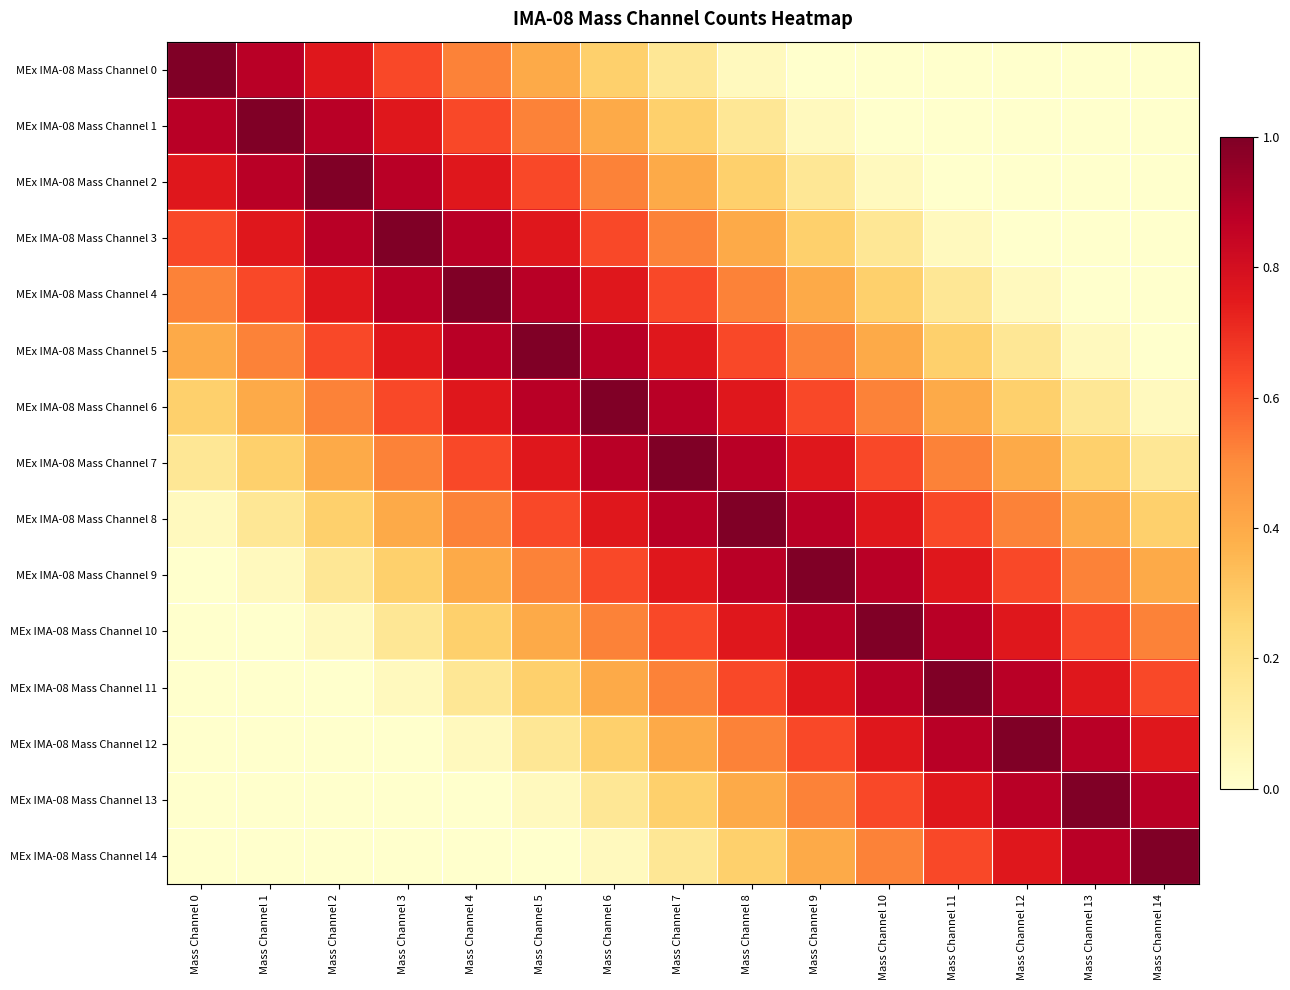

Reading left to right, what are all the values shown in this chart?

MEx IMA-08 Mass Channel 0: Mass Channel 0=1.0	Mass Channel 1=0.9	Mass Channel 2=0.8	Mass Channel 3=0.6	Mass Channel 4=0.5	Mass Channel 5=0.4	Mass Channel 6=0.3	Mass Channel 7=0.2	Mass Channel 8=0.0	Mass Channel 9=0.0	Mass Channel 10=0.0	Mass Channel 11=0.0	Mass Channel 12=0.0	Mass Channel 13=0.0	Mass Channel 14=0.0
MEx IMA-08 Mass Channel 1: Mass Channel 0=0.9	Mass Channel 1=1.0	Mass Channel 2=0.9	Mass Channel 3=0.8	Mass Channel 4=0.6	Mass Channel 5=0.5	Mass Channel 6=0.4	Mass Channel 7=0.3	Mass Channel 8=0.2	Mass Channel 9=0.0	Mass Channel 10=0.0	Mass Channel 11=0.0	Mass Channel 12=0.0	Mass Channel 13=0.0	Mass Channel 14=0.0
MEx IMA-08 Mass Channel 2: Mass Channel 0=0.8	Mass Channel 1=0.9	Mass Channel 2=1.0	Mass Channel 3=0.9	Mass Channel 4=0.8	Mass Channel 5=0.6	Mass Channel 6=0.5	Mass Channel 7=0.4	Mass Channel 8=0.3	Mass Channel 9=0.2	Mass Channel 10=0.0	Mass Channel 11=0.0	Mass Channel 12=0.0	Mass Channel 13=0.0	Mass Channel 14=0.0
MEx IMA-08 Mass Channel 3: Mass Channel 0=0.6	Mass Channel 1=0.8	Mass Channel 2=0.9	Mass Channel 3=1.0	Mass Channel 4=0.9	Mass Channel 5=0.8	Mass Channel 6=0.6	Mass Channel 7=0.5	Mass Channel 8=0.4	Mass Channel 9=0.3	Mass Channel 10=0.2	Mass Channel 11=0.0	Mass Channel 12=0.0	Mass Channel 13=0.0	Mass Channel 14=0.0
MEx IMA-08 Mass Channel 4: Mass Channel 0=0.5	Mass Channel 1=0.6	Mass Channel 2=0.8	Mass Channel 3=0.9	Mass Channel 4=1.0	Mass Channel 5=0.9	Mass Channel 6=0.8	Mass Channel 7=0.6	Mass Channel 8=0.5	Mass Channel 9=0.4	Mass Channel 10=0.3	Mass Channel 11=0.2	Mass Channel 12=0.0	Mass Channel 13=0.0	Mass Channel 14=0.0
MEx IMA-08 Mass Channel 5: Mass Channel 0=0.4	Mass Channel 1=0.5	Mass Channel 2=0.6	Mass Channel 3=0.8	Mass Channel 4=0.9	Mass Channel 5=1.0	Mass Channel 6=0.9	Mass Channel 7=0.8	Mass Channel 8=0.6	Mass Channel 9=0.5	Mass Channel 10=0.4	Mass Channel 11=0.3	Mass Channel 12=0.2	Mass Channel 13=0.0	Mass Channel 14=0.0
MEx IMA-08 Mass Channel 6: Mass Channel 0=0.3	Mass Channel 1=0.4	Mass Channel 2=0.5	Mass Channel 3=0.6	Mass Channel 4=0.8	Mass Channel 5=0.9	Mass Channel 6=1.0	Mass Channel 7=0.9	Mass Channel 8=0.8	Mass Channel 9=0.6	Mass Channel 10=0.5	Mass Channel 11=0.4	Mass Channel 12=0.3	Mass Channel 13=0.2	Mass Channel 14=0.0
MEx IMA-08 Mass Channel 7: Mass Channel 0=0.2	Mass Channel 1=0.3	Mass Channel 2=0.4	Mass Channel 3=0.5	Mass Channel 4=0.6	Mass Channel 5=0.8	Mass Channel 6=0.9	Mass Channel 7=1.0	Mass Channel 8=0.9	Mass Channel 9=0.8	Mass Channel 10=0.6	Mass Channel 11=0.5	Mass Channel 12=0.4	Mass Channel 13=0.3	Mass Channel 14=0.2
MEx IMA-08 Mass Channel 8: Mass Channel 0=0.0	Mass Channel 1=0.2	Mass Channel 2=0.3	Mass Channel 3=0.4	Mass Channel 4=0.5	Mass Channel 5=0.6	Mass Channel 6=0.8	Mass Channel 7=0.9	Mass Channel 8=1.0	Mass Channel 9=0.9	Mass Channel 10=0.8	Mass Channel 11=0.6	Mass Channel 12=0.5	Mass Channel 13=0.4	Mass Channel 14=0.3
MEx IMA-08 Mass Channel 9: Mass Channel 0=0.0	Mass Channel 1=0.0	Mass Channel 2=0.2	Mass Channel 3=0.3	Mass Channel 4=0.4	Mass Channel 5=0.5	Mass Channel 6=0.6	Mass Channel 7=0.8	Mass Channel 8=0.9	Mass Channel 9=1.0	Mass Channel 10=0.9	Mass Channel 11=0.8	Mass Channel 12=0.6	Mass Channel 13=0.5	Mass Channel 14=0.4
MEx IMA-08 Mass Channel 10: Mass Channel 0=0.0	Mass Channel 1=0.0	Mass Channel 2=0.0	Mass Channel 3=0.2	Mass Channel 4=0.3	Mass Channel 5=0.4	Mass Channel 6=0.5	Mass Channel 7=0.6	Mass Channel 8=0.8	Mass Channel 9=0.9	Mass Channel 10=1.0	Mass Channel 11=0.9	Mass Channel 12=0.8	Mass Channel 13=0.6	Mass Channel 14=0.5
MEx IMA-08 Mass Channel 11: Mass Channel 0=0.0	Mass Channel 1=0.0	Mass Channel 2=0.0	Mass Channel 3=0.0	Mass Channel 4=0.2	Mass Channel 5=0.3	Mass Channel 6=0.4	Mass Channel 7=0.5	Mass Channel 8=0.6	Mass Channel 9=0.8	Mass Channel 10=0.9	Mass Channel 11=1.0	Mass Channel 12=0.9	Mass Channel 13=0.8	Mass Channel 14=0.6
MEx IMA-08 Mass Channel 12: Mass Channel 0=0.0	Mass Channel 1=0.0	Mass Channel 2=0.0	Mass Channel 3=0.0	Mass Channel 4=0.0	Mass Channel 5=0.2	Mass Channel 6=0.3	Mass Channel 7=0.4	Mass Channel 8=0.5	Mass Channel 9=0.6	Mass Channel 10=0.8	Mass Channel 11=0.9	Mass Channel 12=1.0	Mass Channel 13=0.9	Mass Channel 14=0.8
MEx IMA-08 Mass Channel 13: Mass Channel 0=0.0	Mass Channel 1=0.0	Mass Channel 2=0.0	Mass Channel 3=0.0	Mass Channel 4=0.0	Mass Channel 5=0.0	Mass Channel 6=0.2	Mass Channel 7=0.3	Mass Channel 8=0.4	Mass Channel 9=0.5	Mass Channel 10=0.6	Mass Channel 11=0.8	Mass Channel 12=0.9	Mass Channel 13=1.0	Mass Channel 14=0.9
MEx IMA-08 Mass Channel 14: Mass Channel 0=0.0	Mass Channel 1=0.0	Mass Channel 2=0.0	Mass Channel 3=0.0	Mass Channel 4=0.0	Mass Channel 5=0.0	Mass Channel 6=0.0	Mass Channel 7=0.2	Mass Channel 8=0.3	Mass Channel 9=0.4	Mass Channel 10=0.5	Mass Channel 11=0.6	Mass Channel 12=0.8	Mass Channel 13=0.9	Mass Channel 14=1.0